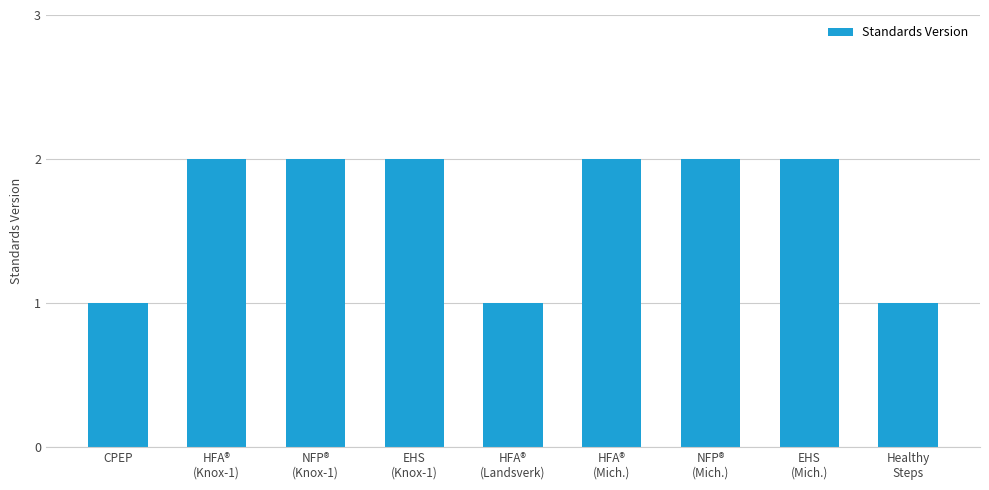

The value at CPEP is 0. True or false?

False